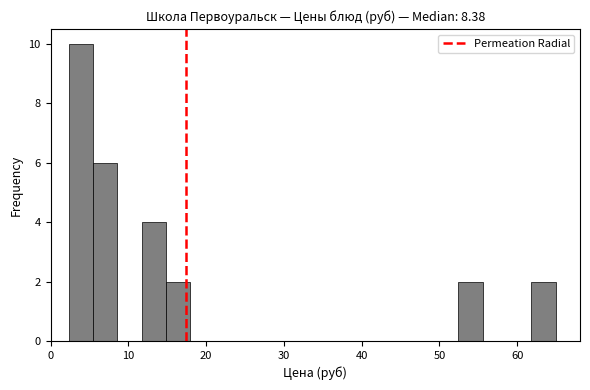

Around what value on the x-axis is the tallest bar? Give the approximate position of its centre, as read against the axis.

4